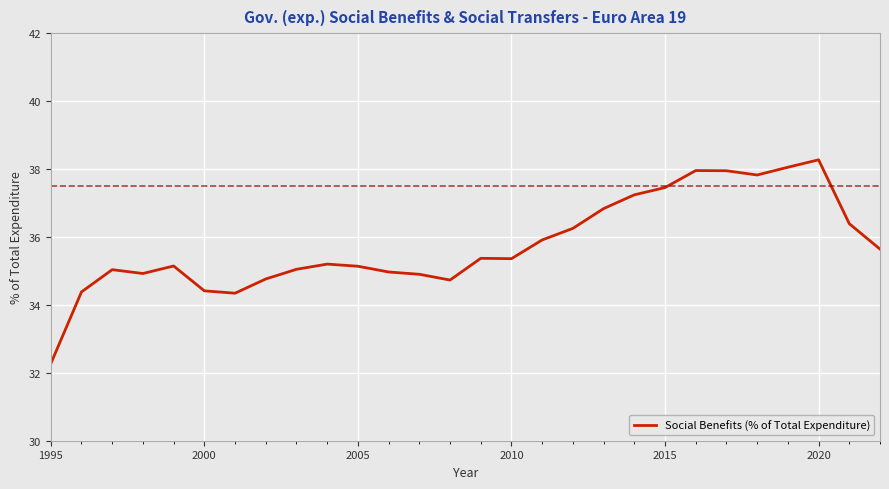

What is the smallest value displayed?

32.3